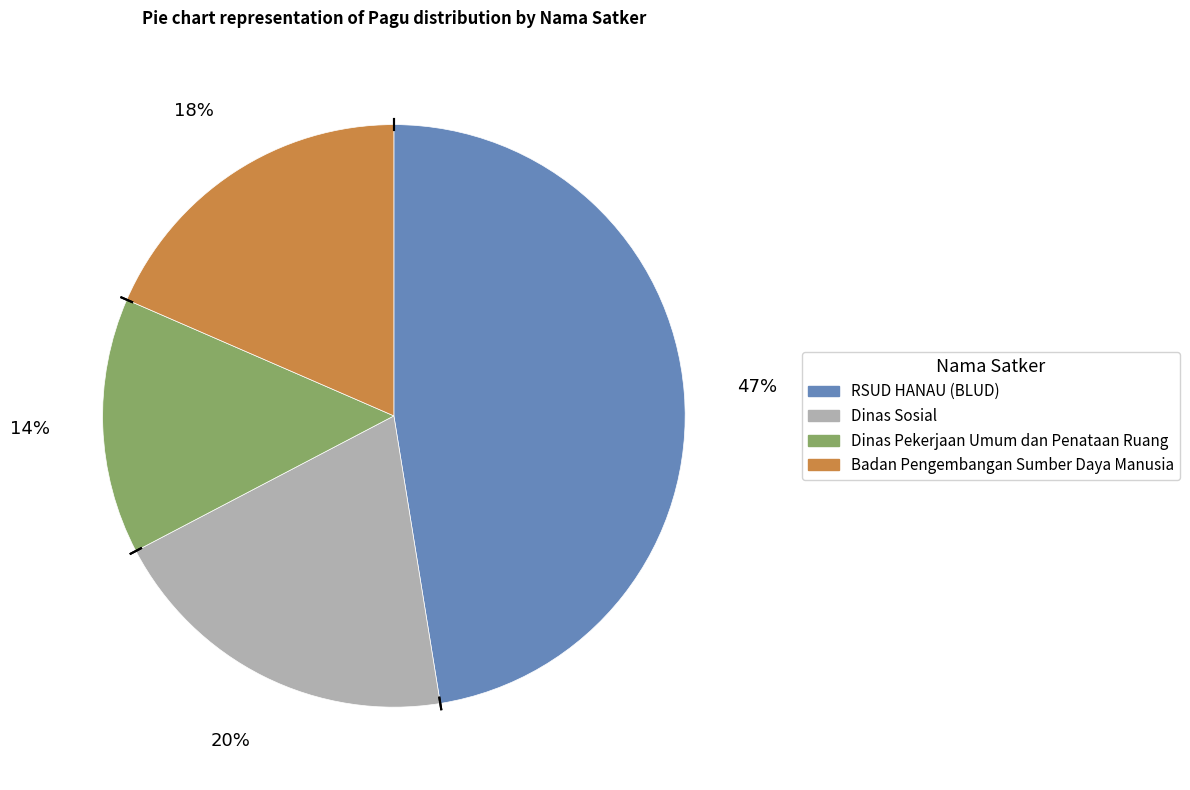

Is there any slice that represents more than half of the pie?

No